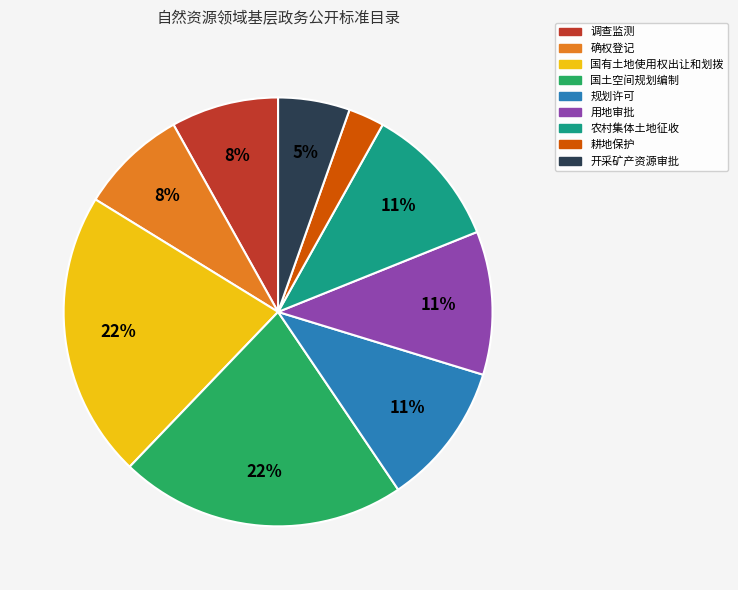

Which has a higher value, 调查监测 or 国土空间规划编制?

国土空间规划编制